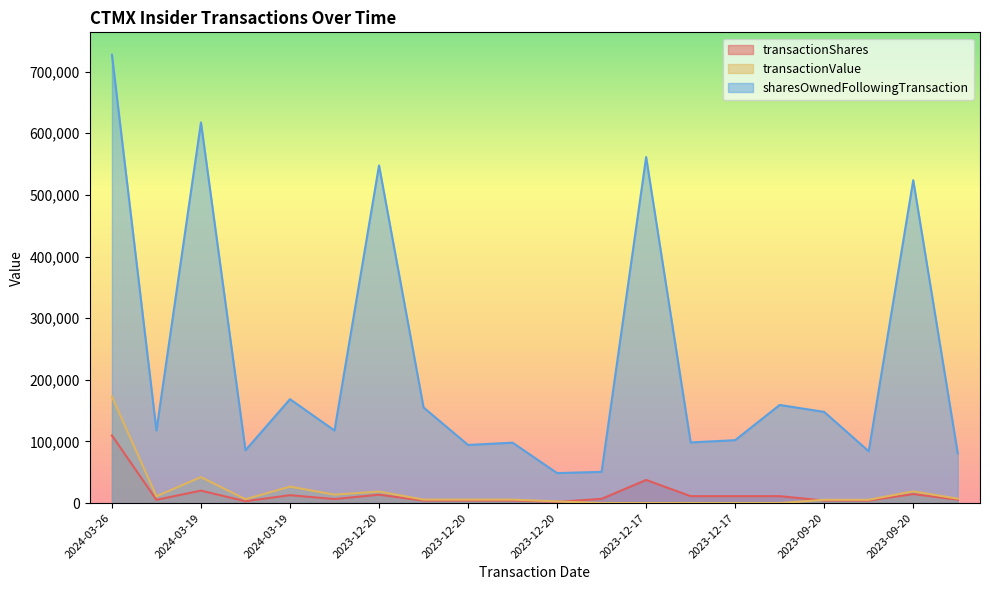

Does the chart display data point markers on the line(s)?

No